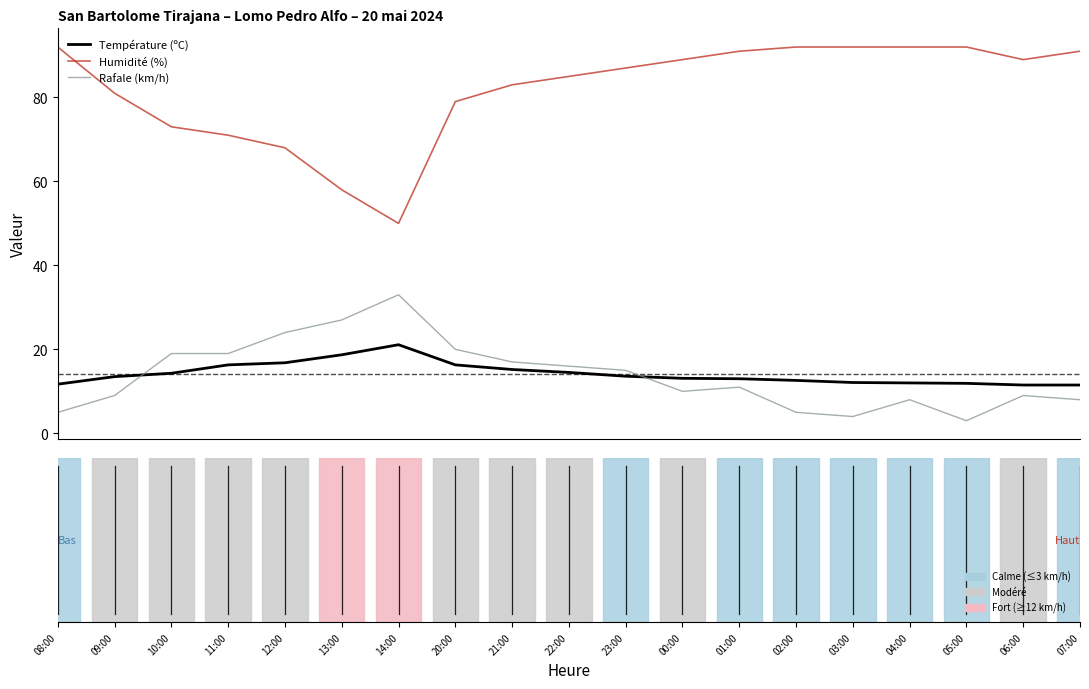

Which series ends up on top after the final intersection of Rafale (km/h) and Température (ºC)?

Température (ºC)